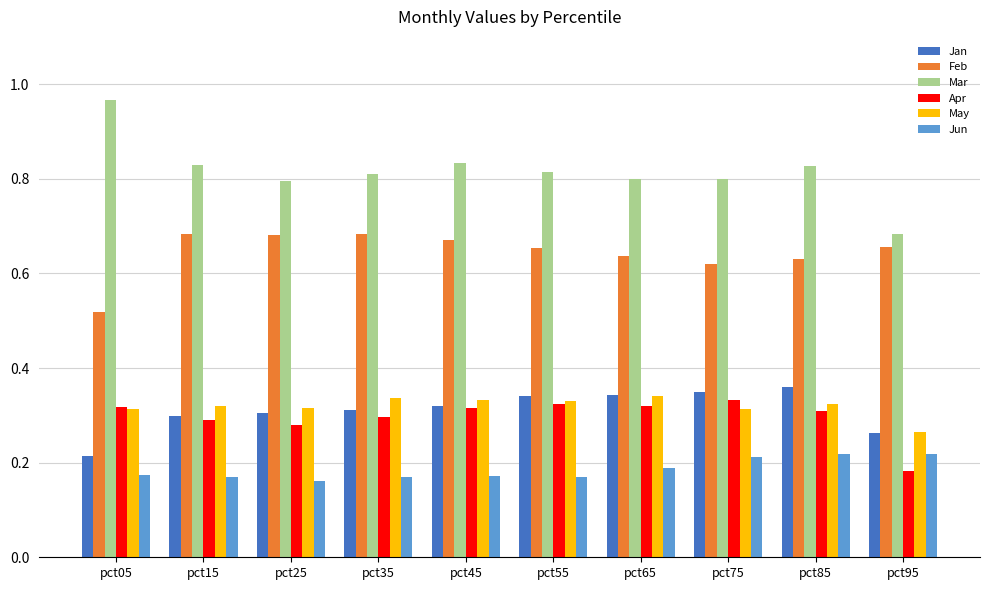

Is the value of Feb at pct65 greater than the value of May at pct05?

Yes